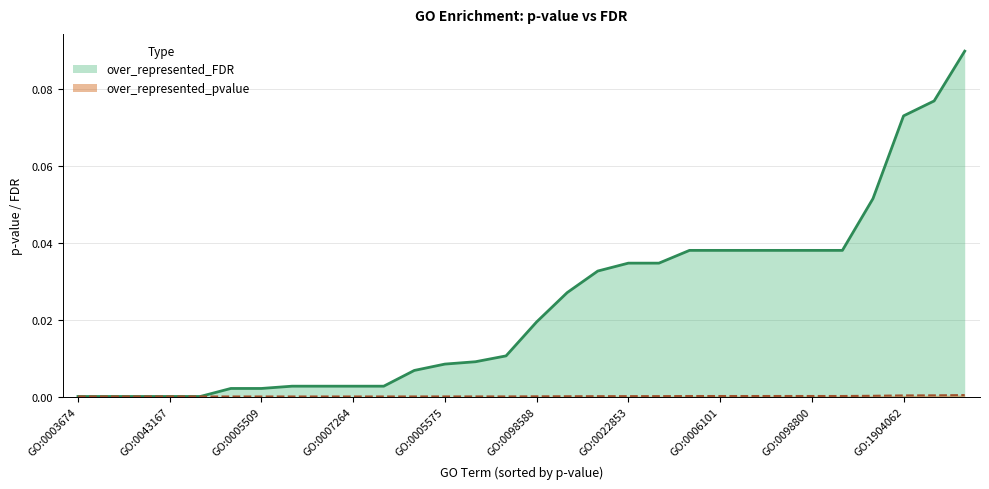

True or false: over_represented_pvalue and over_represented_FDR cross at least once.

False